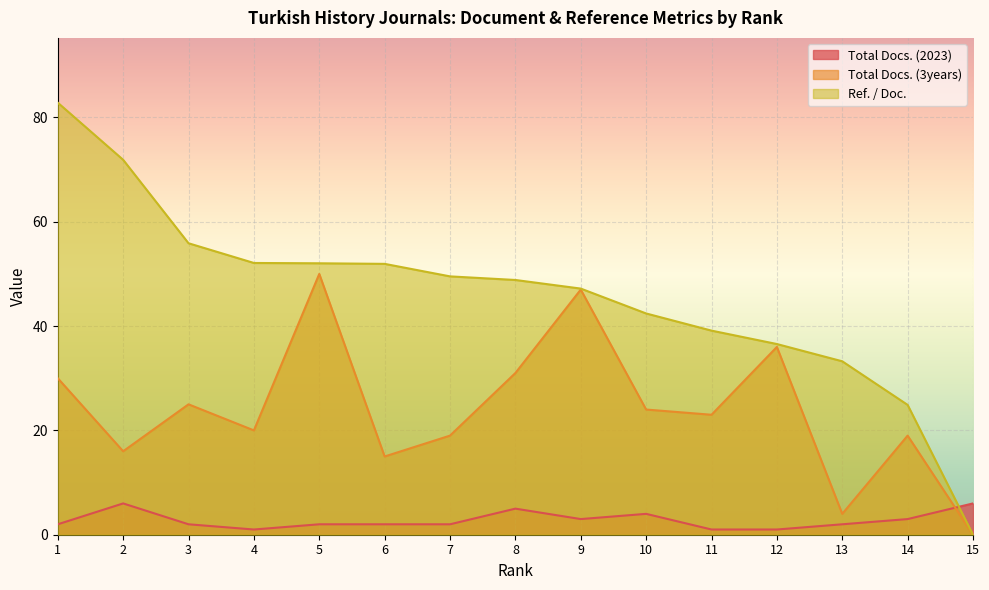

What is the difference between the maximum and minimum values in the Ref. / Doc. series?

82.8